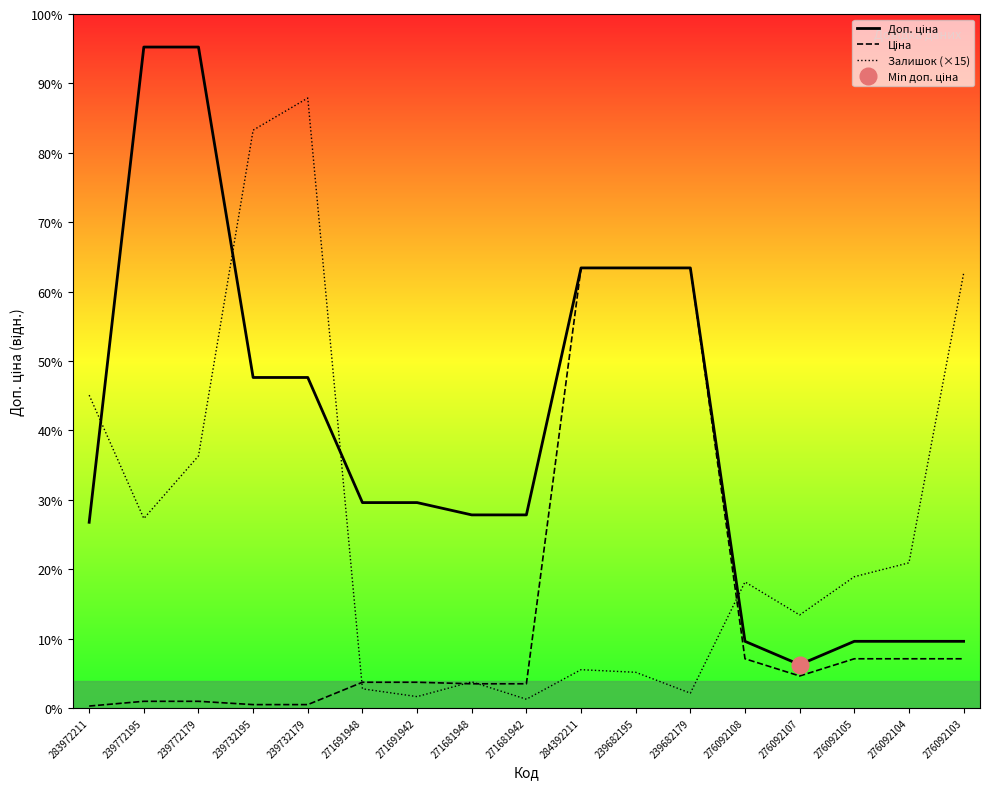

Which series has the largest range (max minus min)?

Доп. ціна